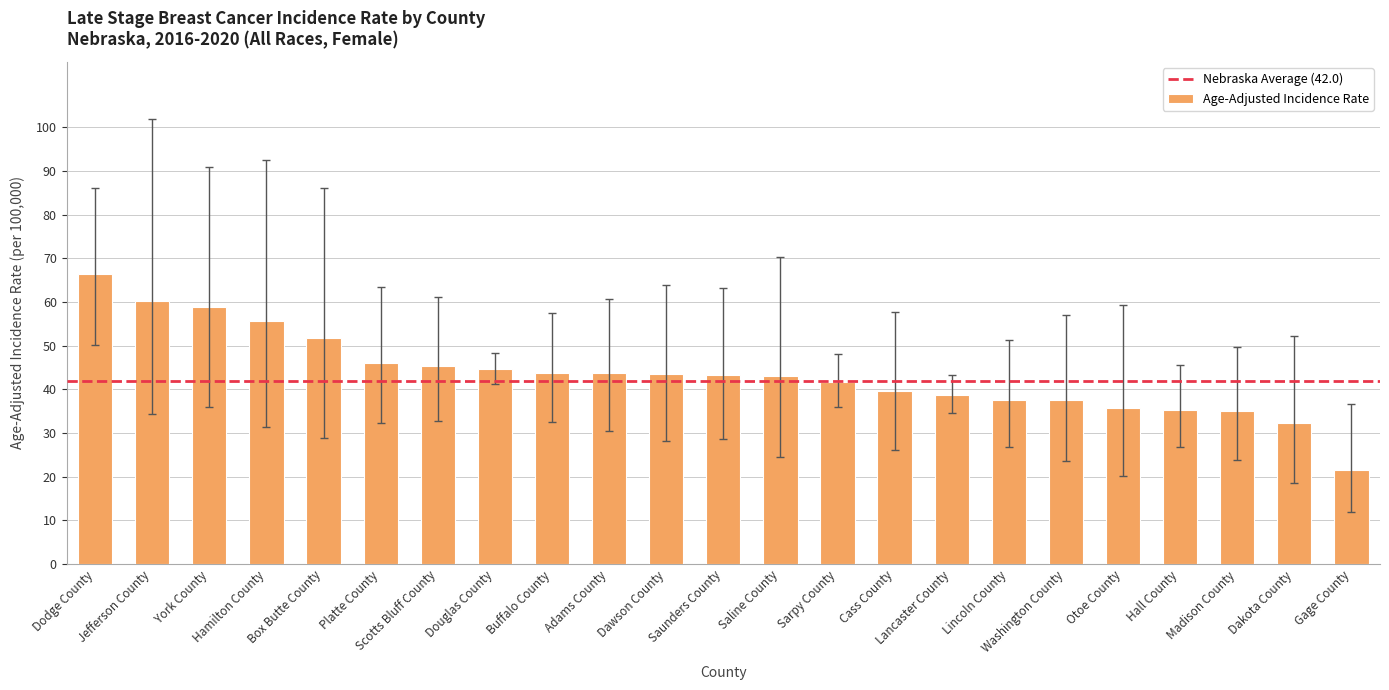

What is the label of the 13th bar from the right?

Dawson County